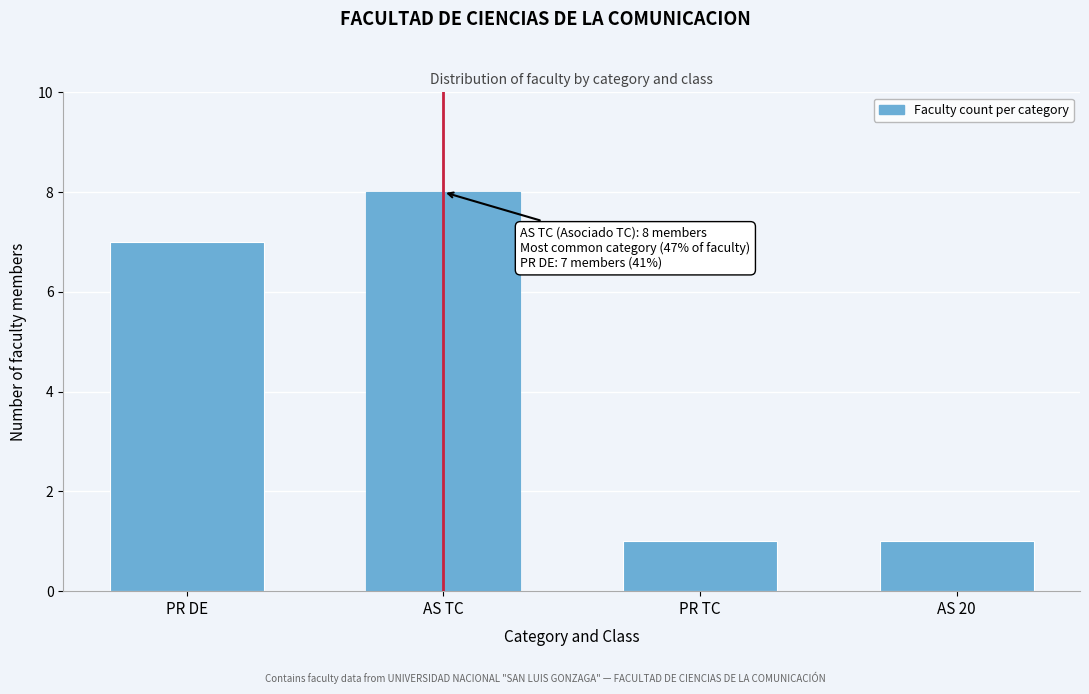

Reading right to left, transcribe all the data shown in this chart.

AS 20=1	PR TC=1	AS TC=8	PR DE=7